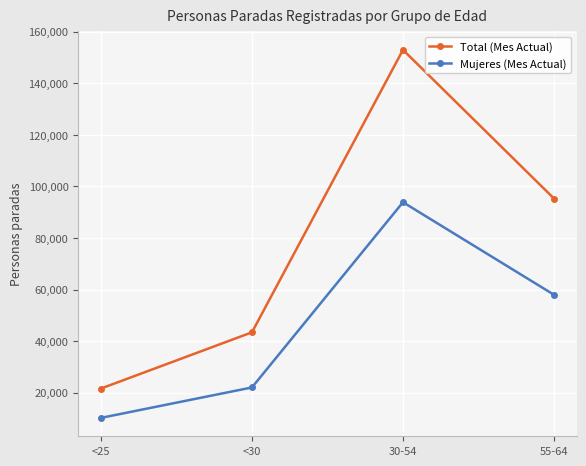

At which label does Total (Mes Actual) reach its minimum?

<25